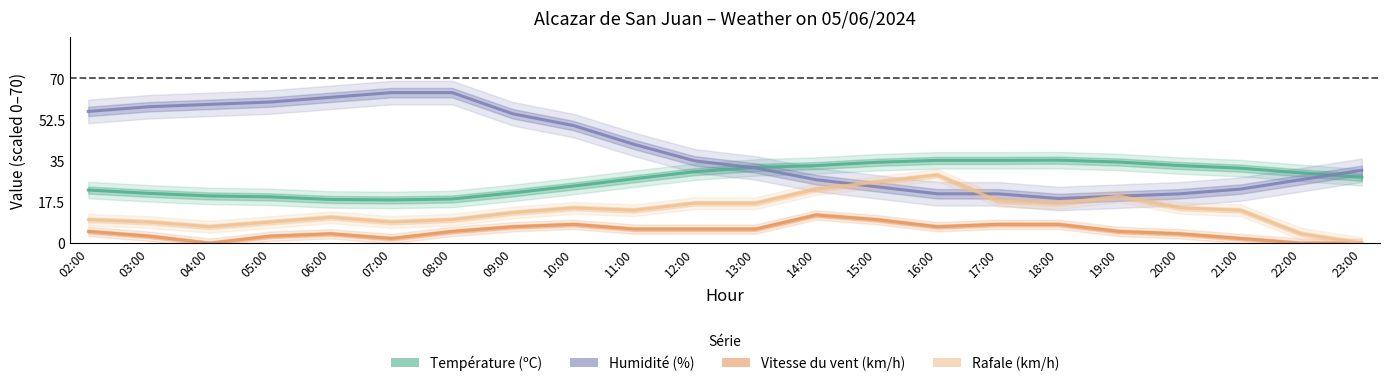

How many intersections are there between Humidité (%) and Rafale (km/h)?

2